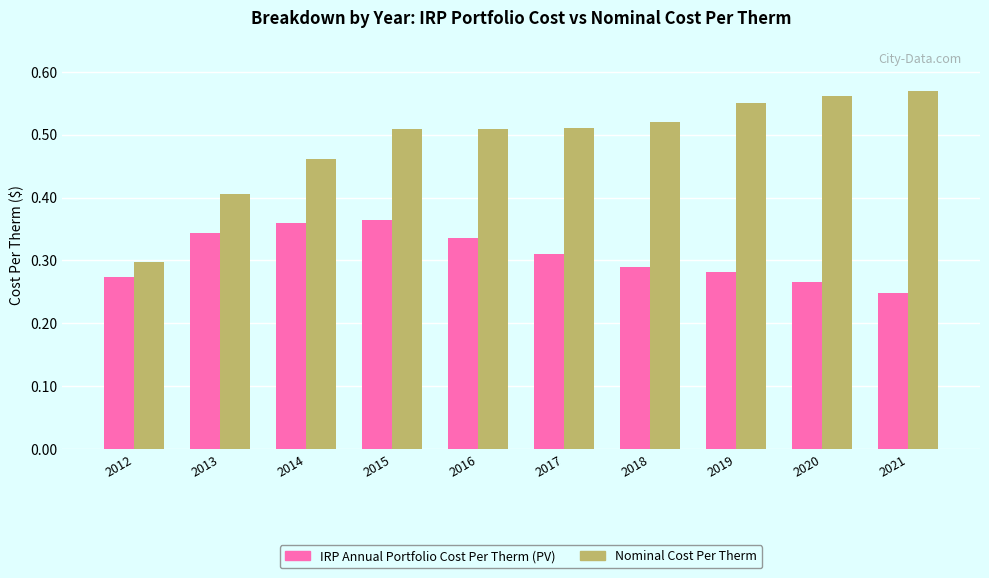

How many categories are shown in the chart?

10